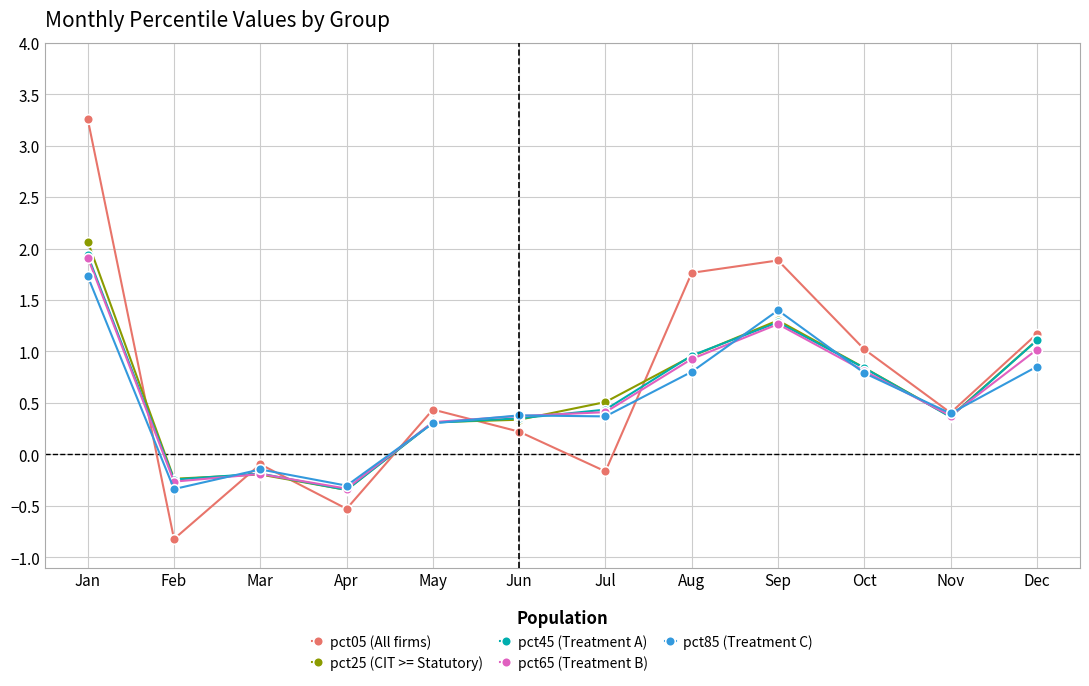

The pct85 (Treatment C) series shows 0.7 at Jun. True or false?

False